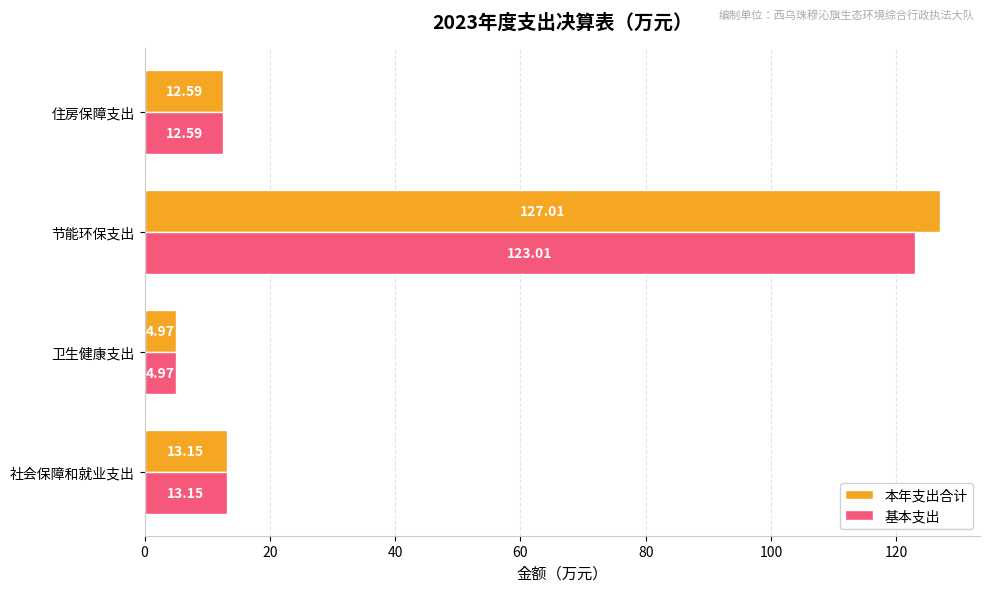

What is the difference between the maximum and second lowest values in the 基本支出 series?

110.4